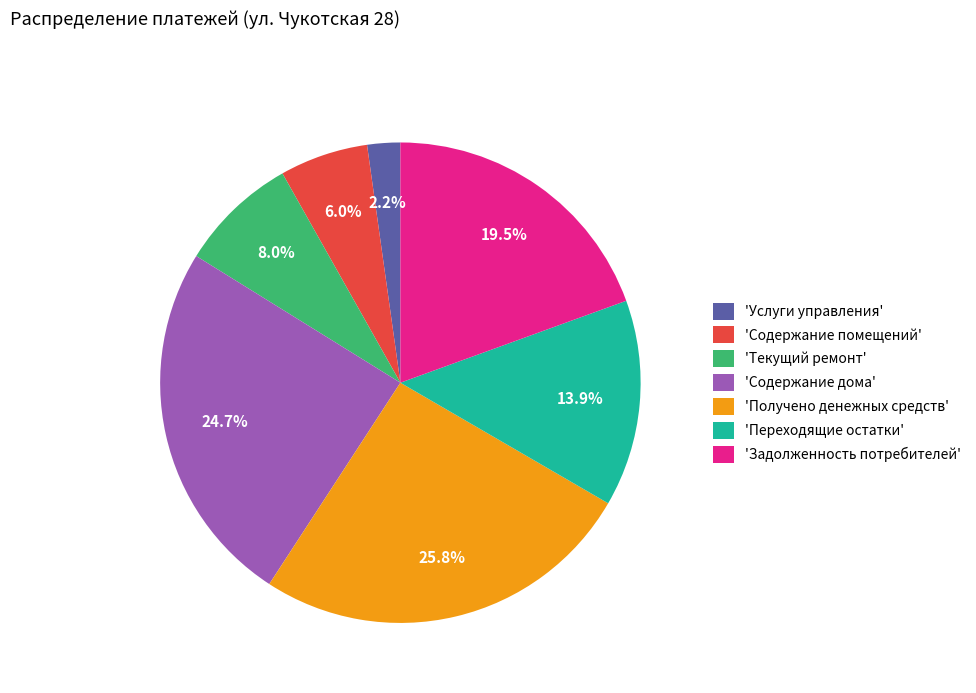

Is 'Текущий ремонт' the majority of the pie?

No